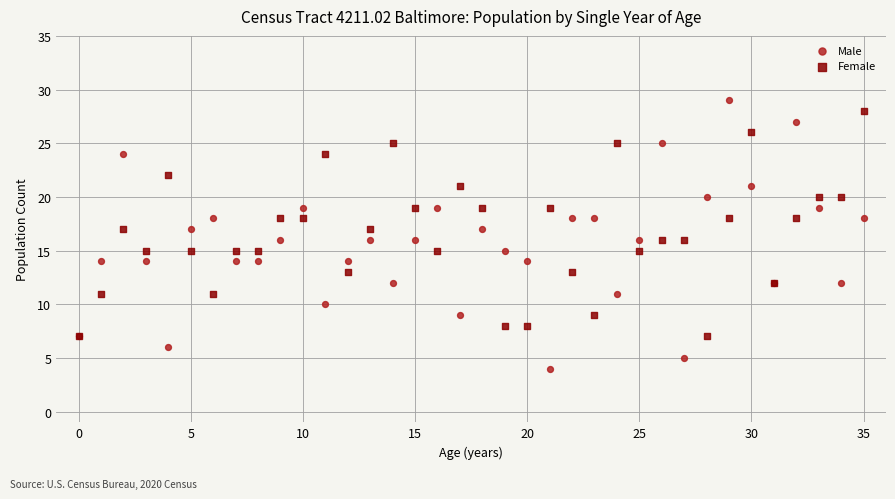

Which series contains the lowest Y value?

Male